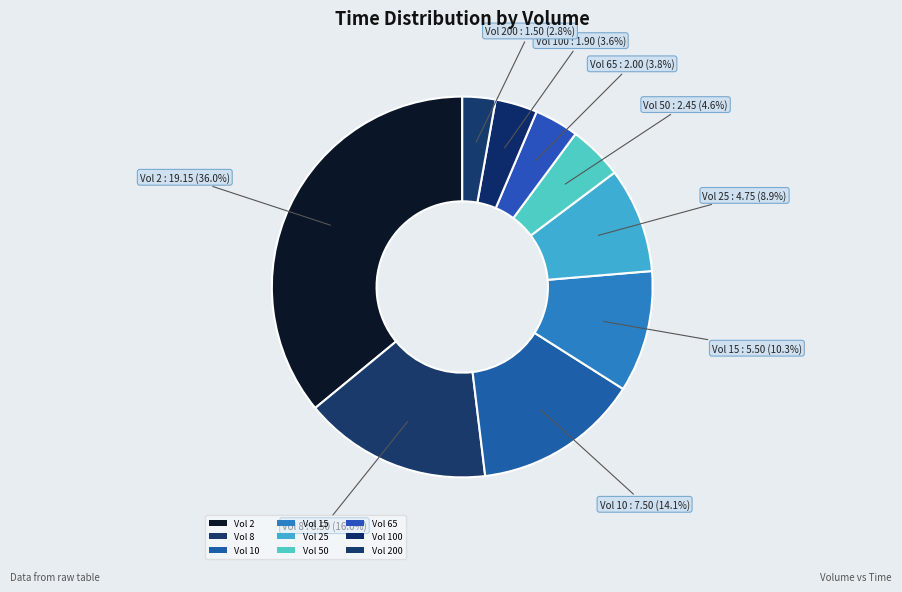

Count the number of slices in the pie.

9